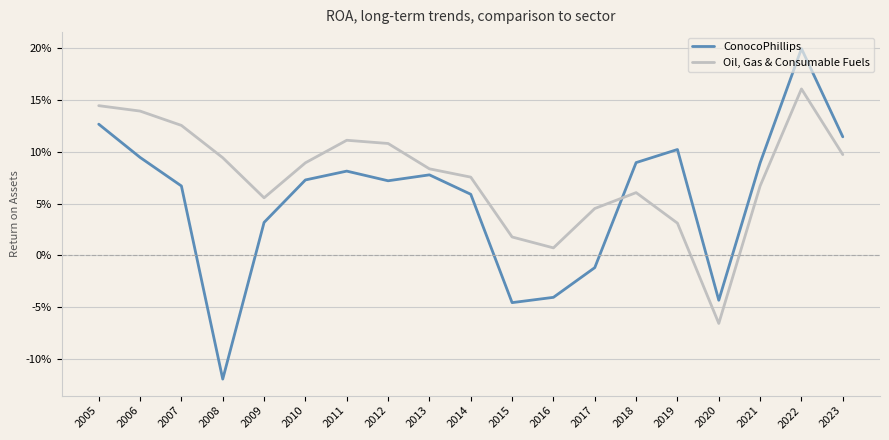

At which label is ConocoPhillips closest to 0?

2017